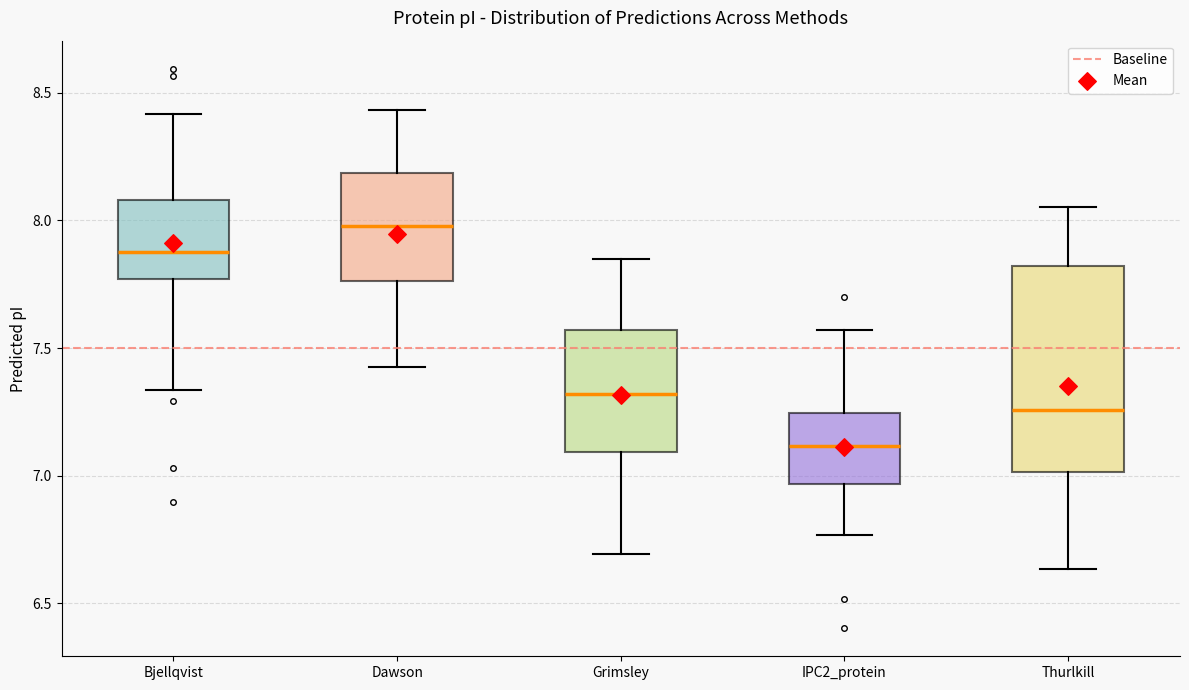

Which box is the tallest, from its lower edge to its upper edge?

Thurlkill